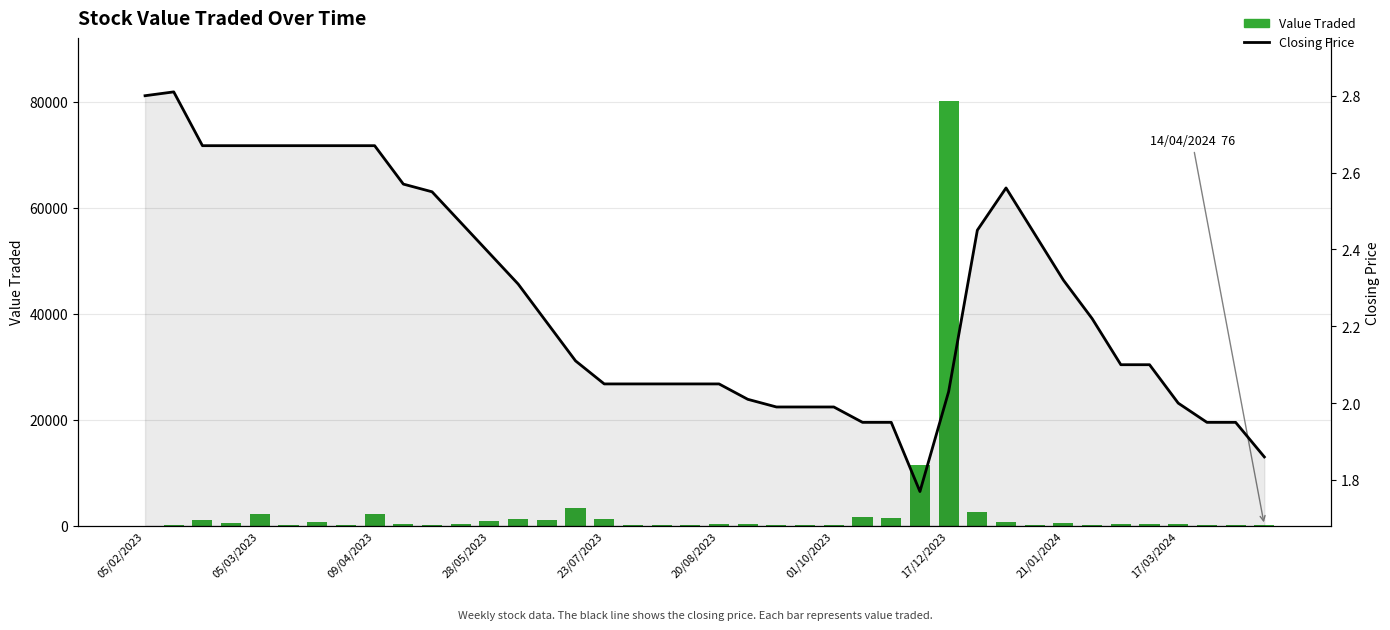

What is the difference between the maximum and minimum values in the Closing Price series?

1.0